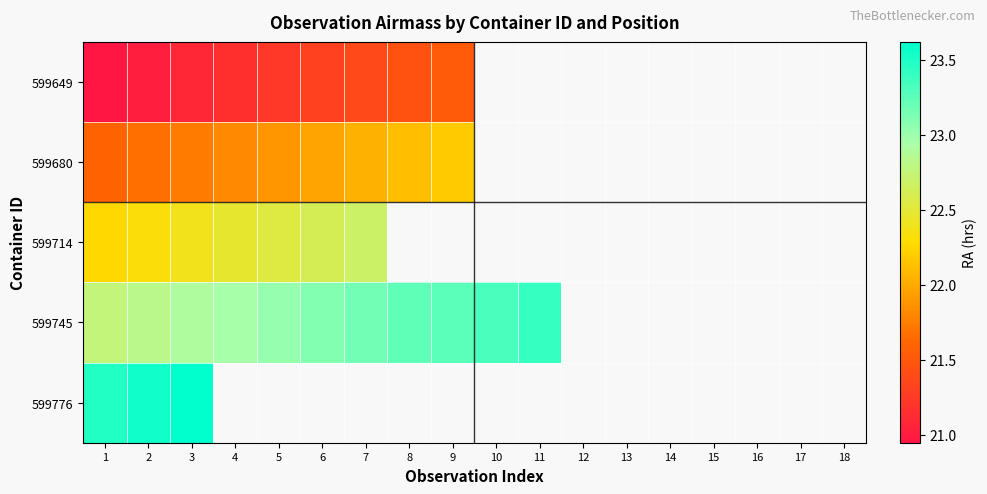

Count the number of categories in the chart.

18